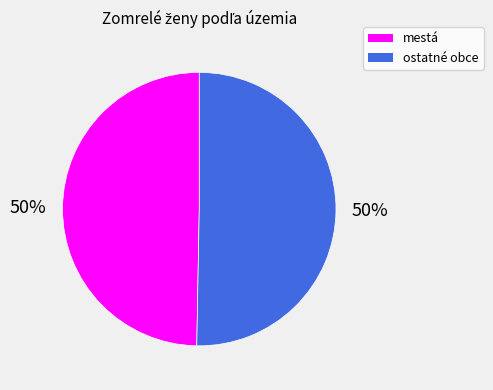

True or false: mestá accounts for 50% of the total.

True